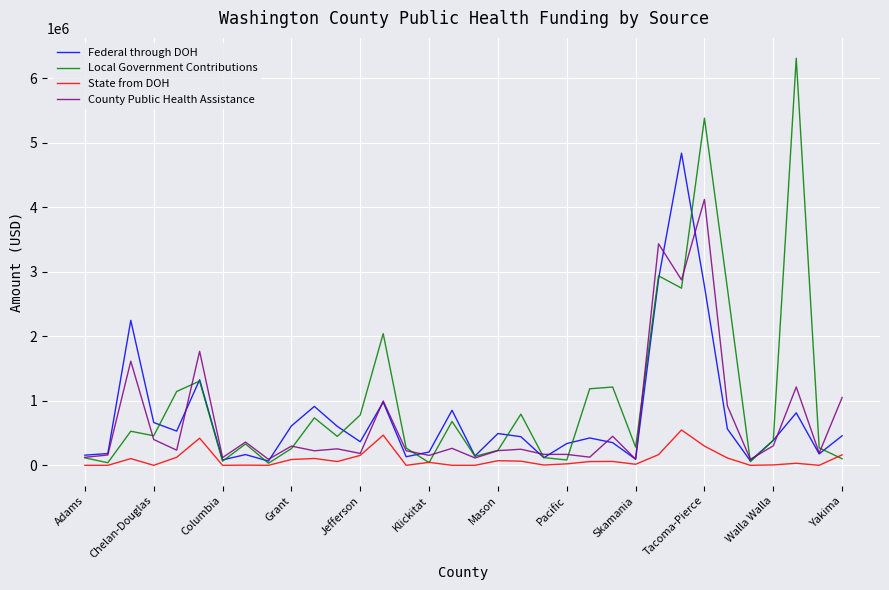

Which series has the largest range (max minus min)?

Local Government Contributions